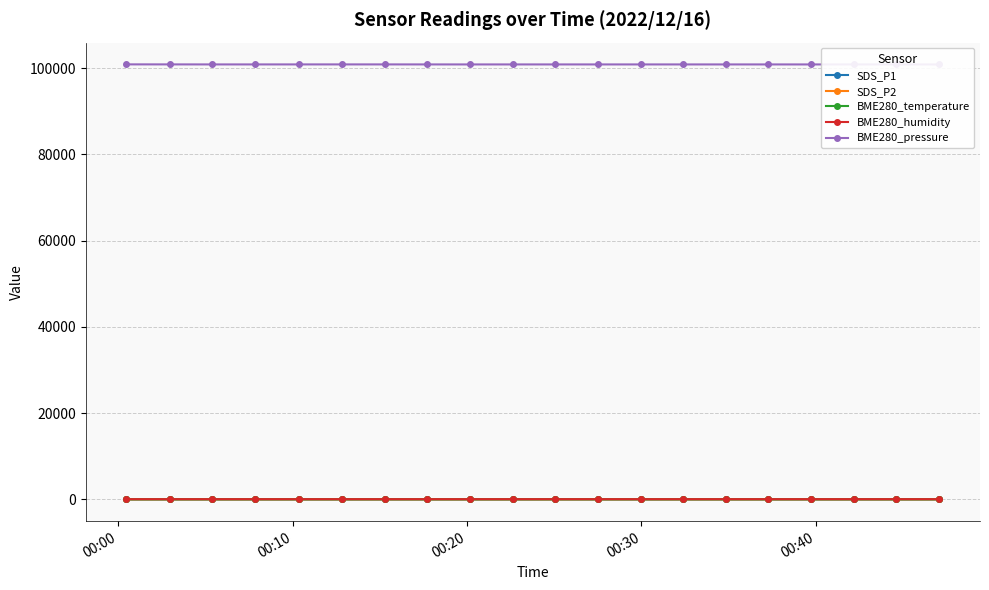

What is the value of the BME280_humidity point at the 6th from the left?

53.1